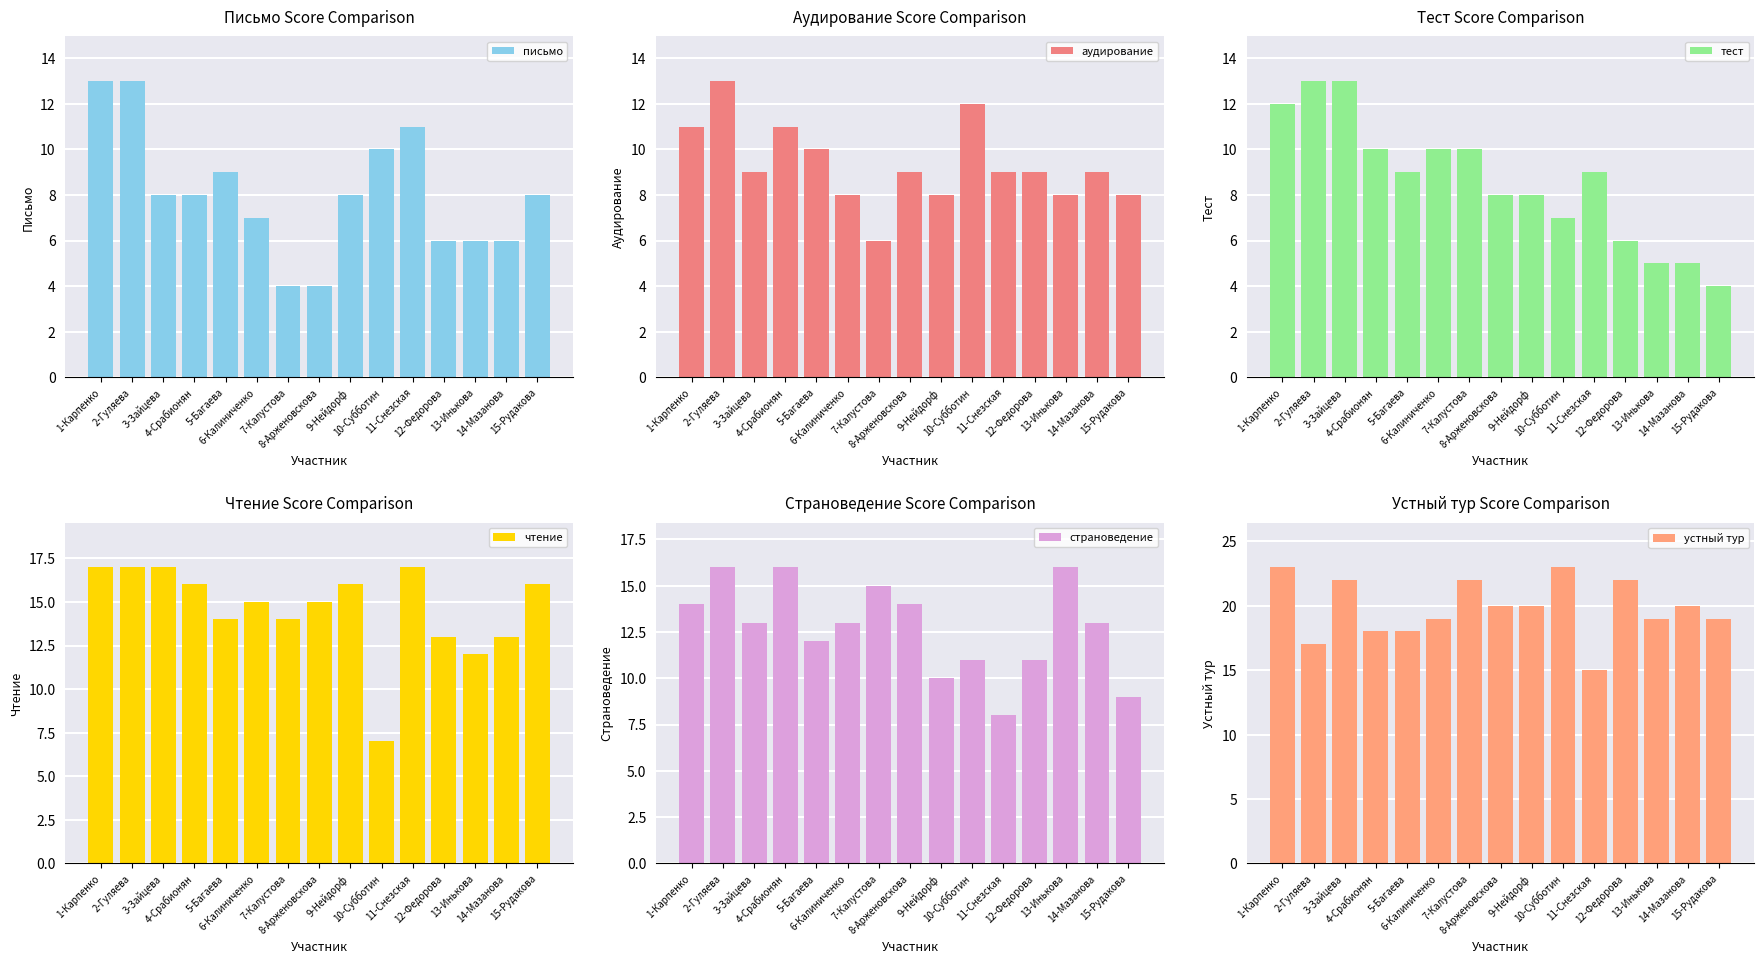

The аудирование series shows 11 at 4-Срабионян. True or false?

True